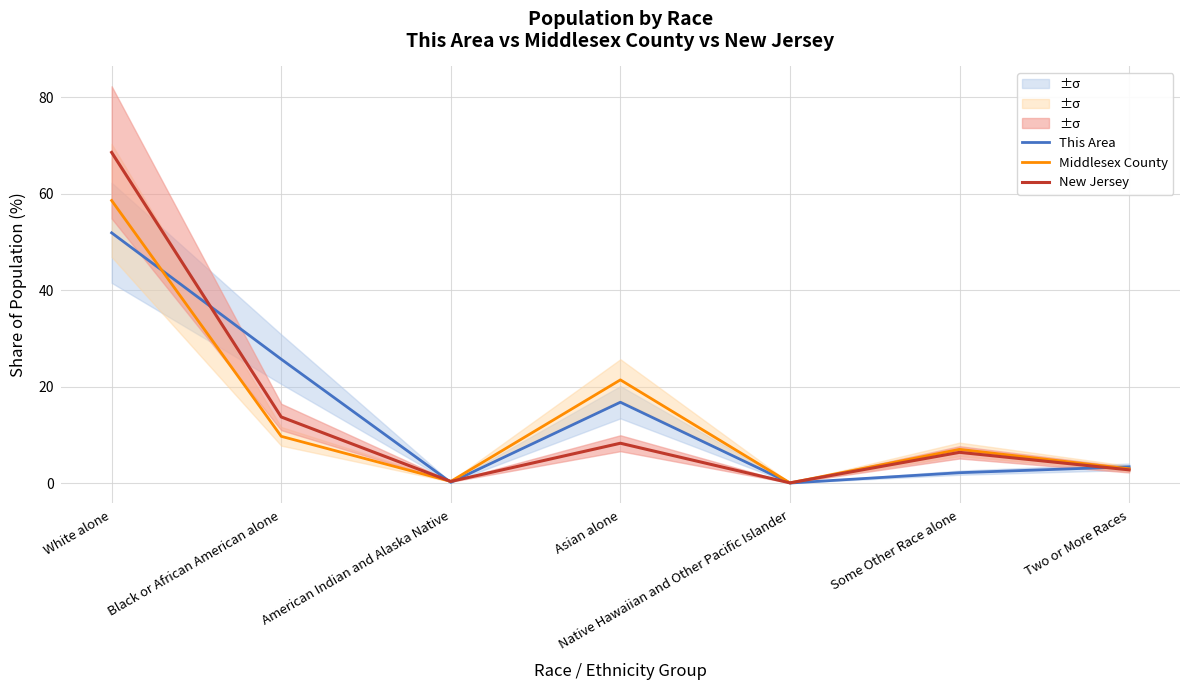

What is the value of the New Jersey point at the 4th from the left?

8.3